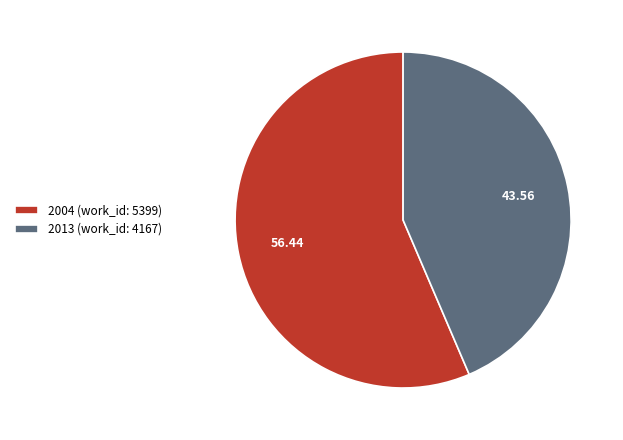

Does 2013 (work_id: 4167) represent more than half of the total?

No